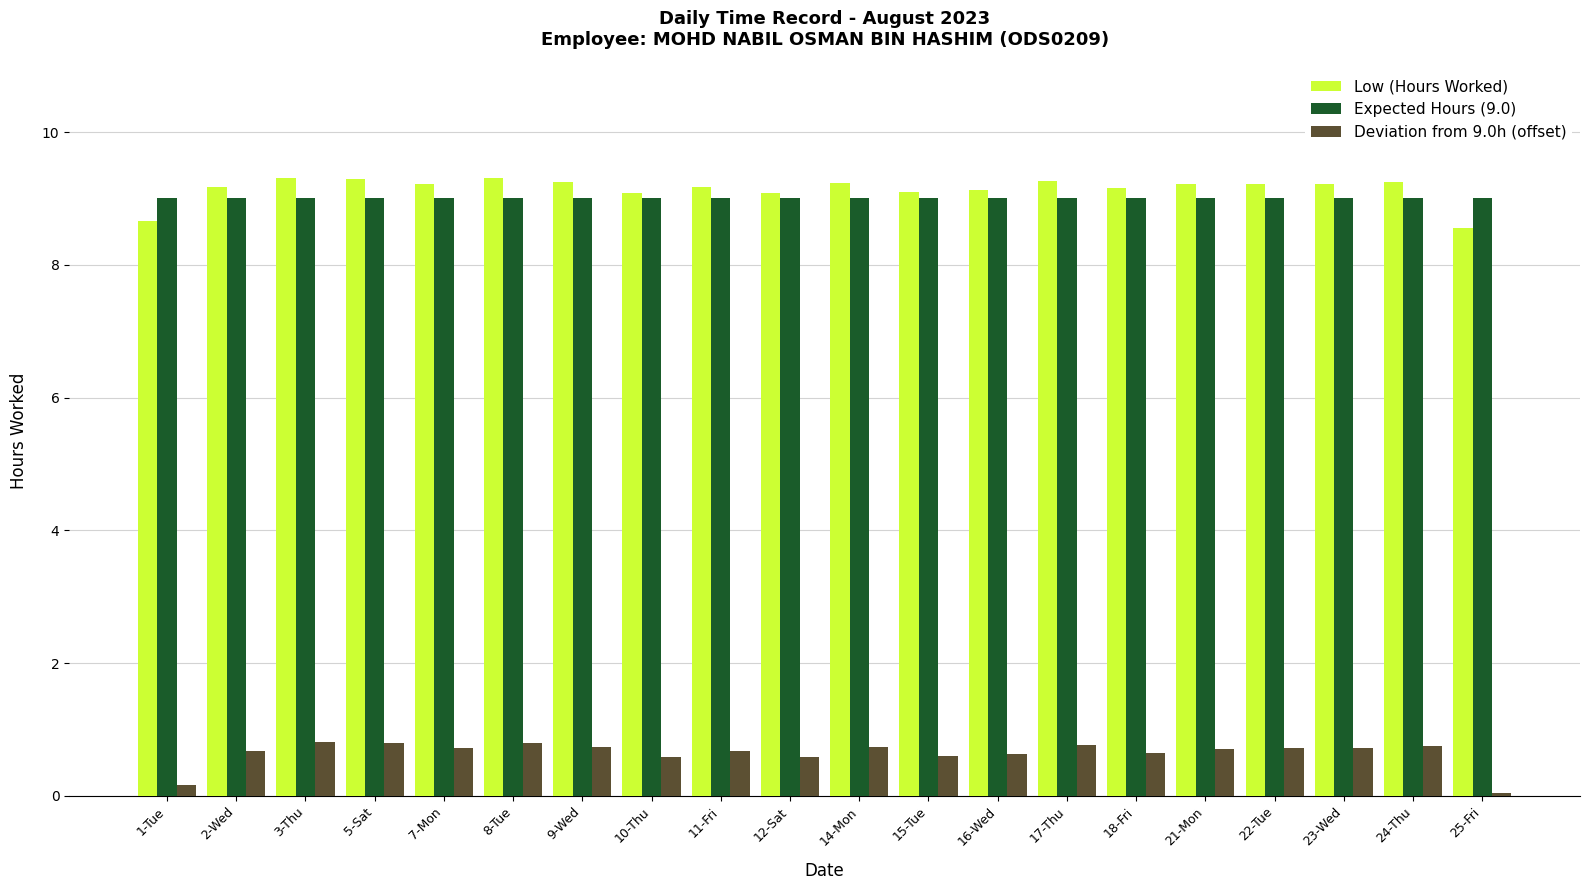

What is the average value of the Deviation from 9.0h (offset) series?

0.6